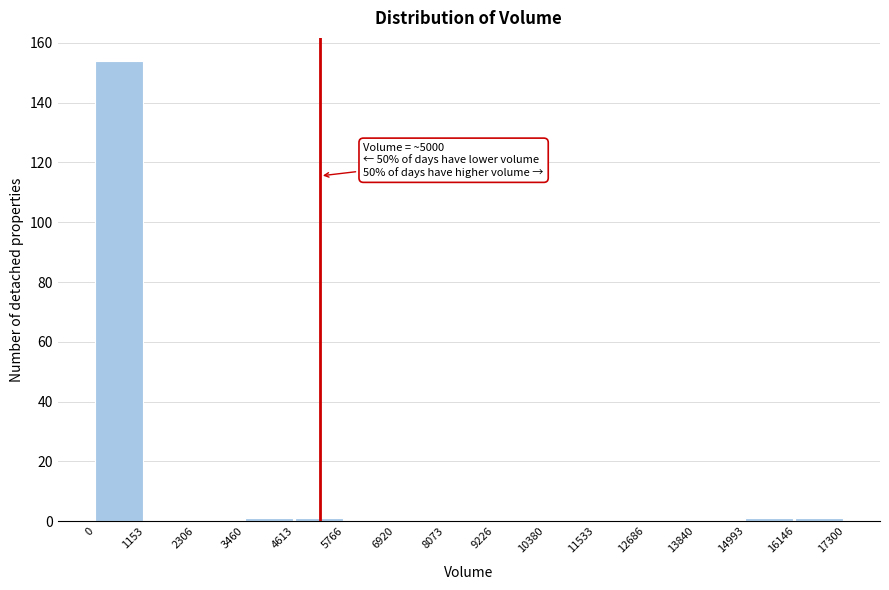

Over which range of the x-axis is the bar tallest?

0 to 1153